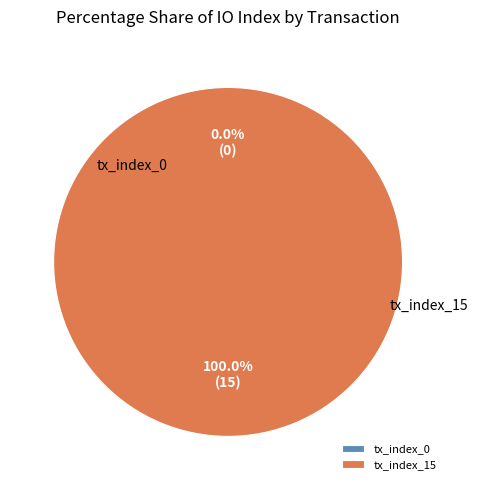

The tx_index_15 slice represents 100% of the pie. True or false?

True